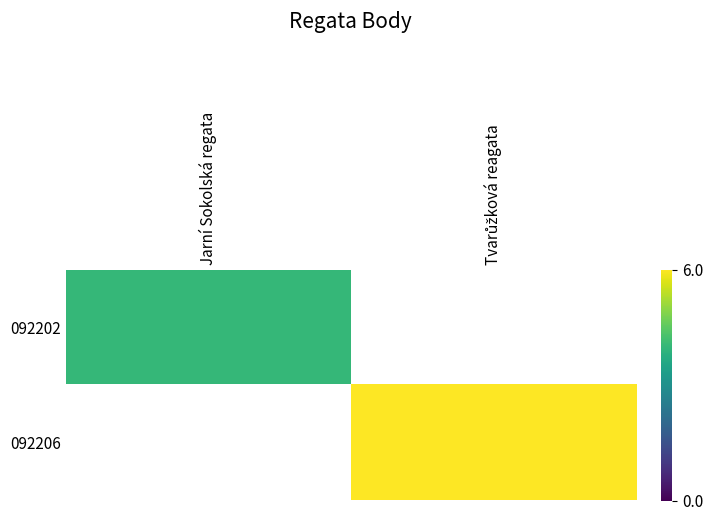

True or false: 092202 has a value of 4.0 at Jarní Sokolská regata.

True